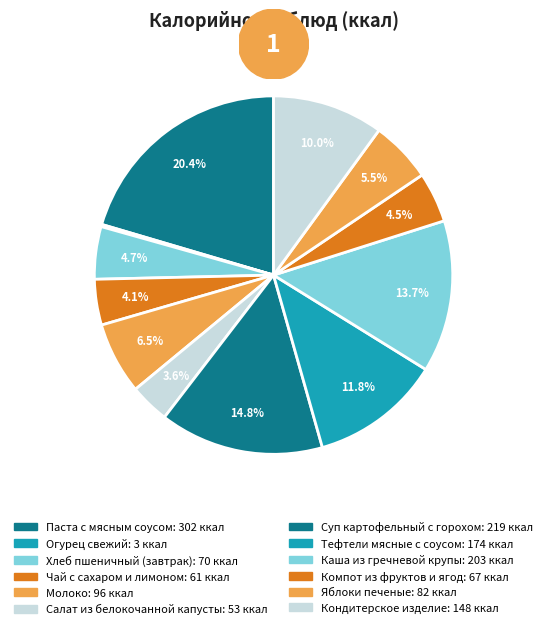

To the nearest percent, what percentage of the pie is Паста с мясным соусом?

20%